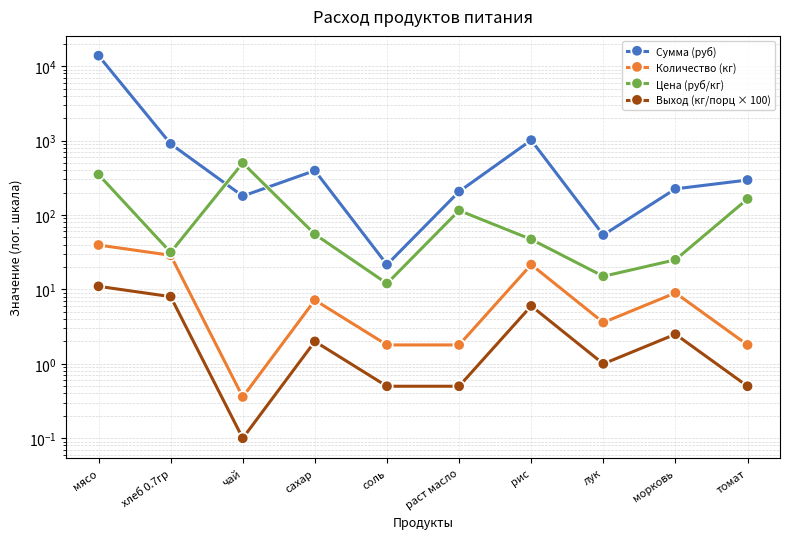

Which series has the largest total across all categories?

Сумма (руб)